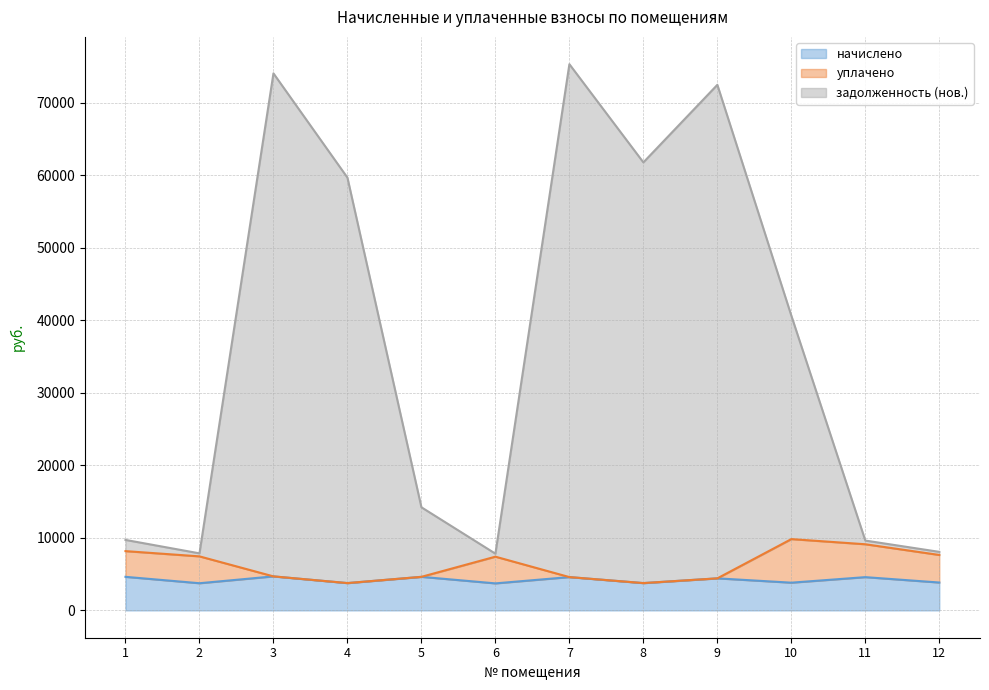

True or false: задолженность (нов.) and уплачено cross at least once.

False